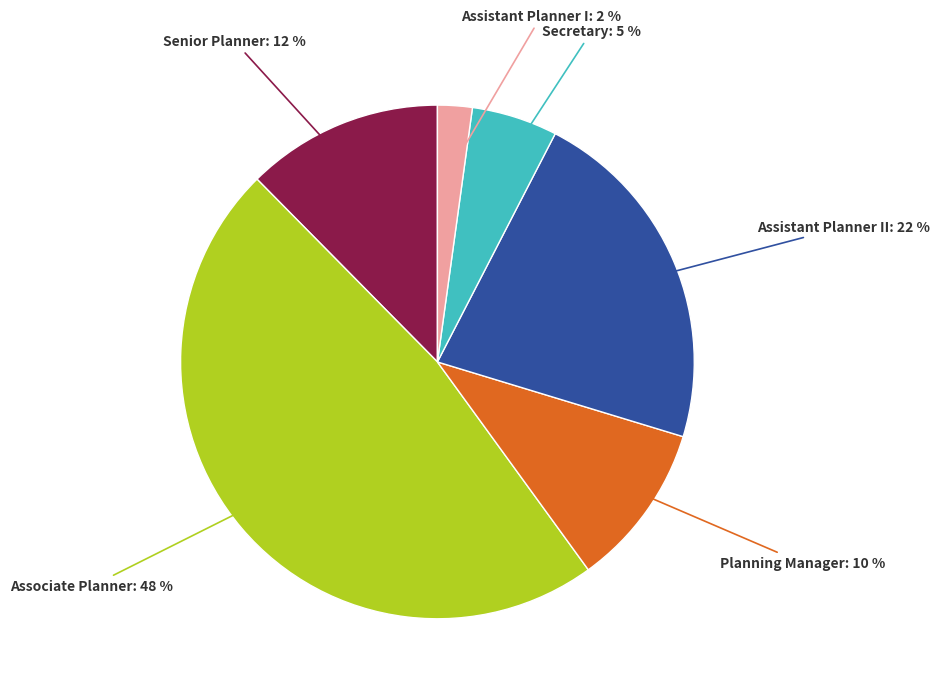

Does any single category account for the majority?

No